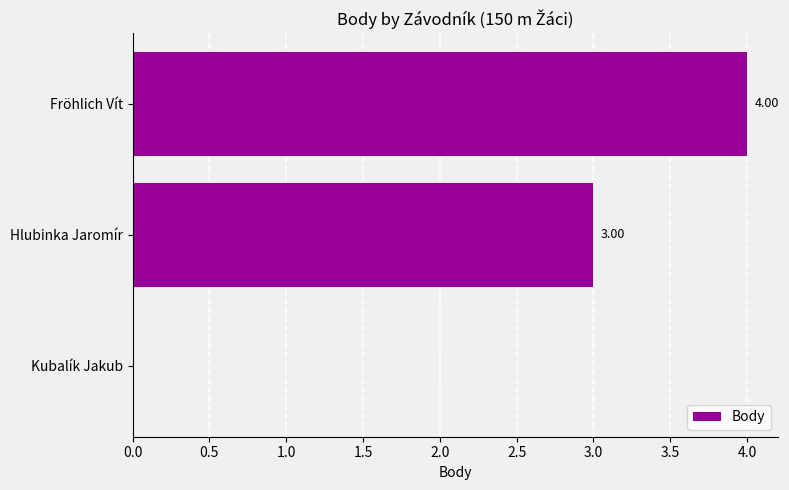

Between Kubalík Jakub and Hlubinka Jaromír, which is larger?

Hlubinka Jaromír